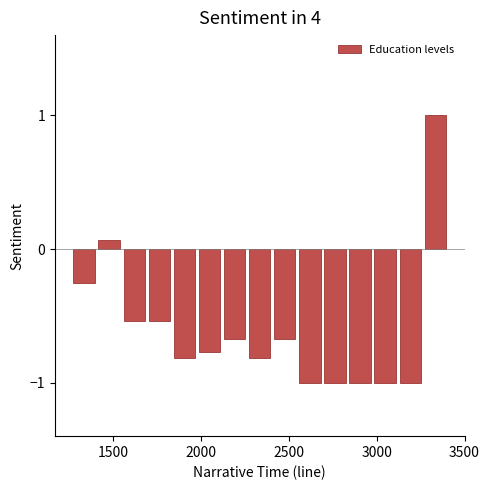

Read against the x-axis, roughly where is the centre of the tallest bar?

3350